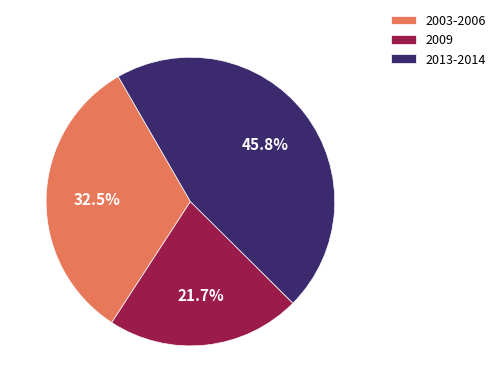

Which category has the biggest portion of the pie?

2013-2014